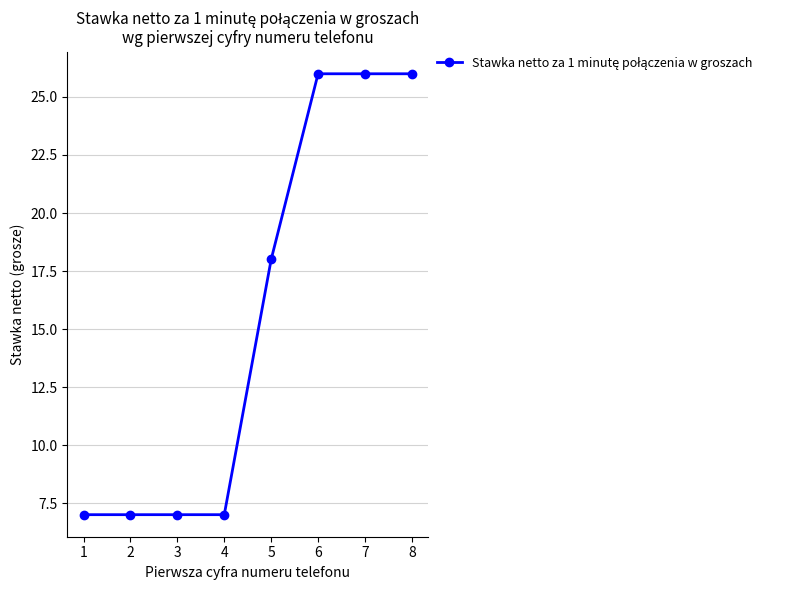

What is the difference between the maximum and minimum values?

19